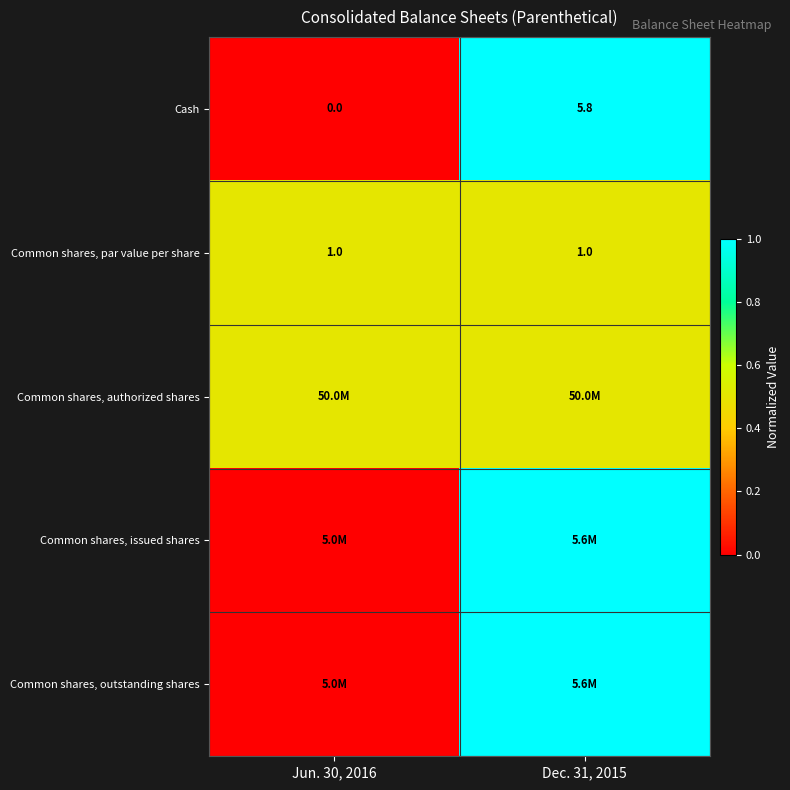

What is the difference between the Cash values at Dec. 31, 2015 and Jun. 30, 2016?

5.8